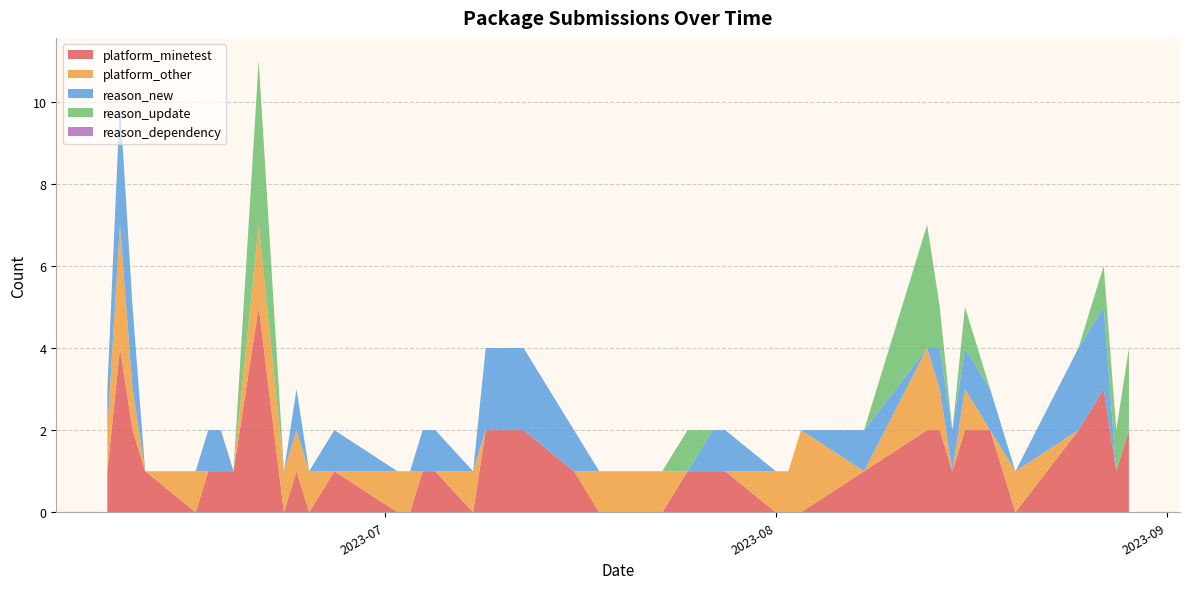

Reading right to left, list all the values displayed in this chart.

platform_minetest: 2	1	3	2	0	2	2	1	2	2	1	0	0	0	1	1	1	0	0	1	2	2	0	1	1	0	0	1	0	1	0	5	1	1	1	0	1	2	4	1
platform_other: 0	0	0	0	1	0	1	0	1	2	0	2	1	1	0	0	0	1	1	0	0	0	1	0	0	1	1	0	1	1	1	2	0	0	0	1	0	1	3	1
reason_new: 0	0	2	2	0	1	1	1	1	0	1	0	0	0	1	1	0	0	0	1	2	2	0	1	1	0	0	1	0	1	0	0	0	1	1	0	0	2	3	1
reason_update: 2	1	1	0	0	0	1	0	1	3	0	0	0	0	0	0	1	0	0	0	0	0	0	0	0	0	0	0	0	0	0	4	0	0	0	0	0	0	0	0
reason_dependency: 0	0	0	0	0	0	0	0	0	0	0	0	0	0	0	0	0	0	0	0	0	0	0	0	0	0	0	0	0	0	0	0	0	0	0	0	0	0	0	0